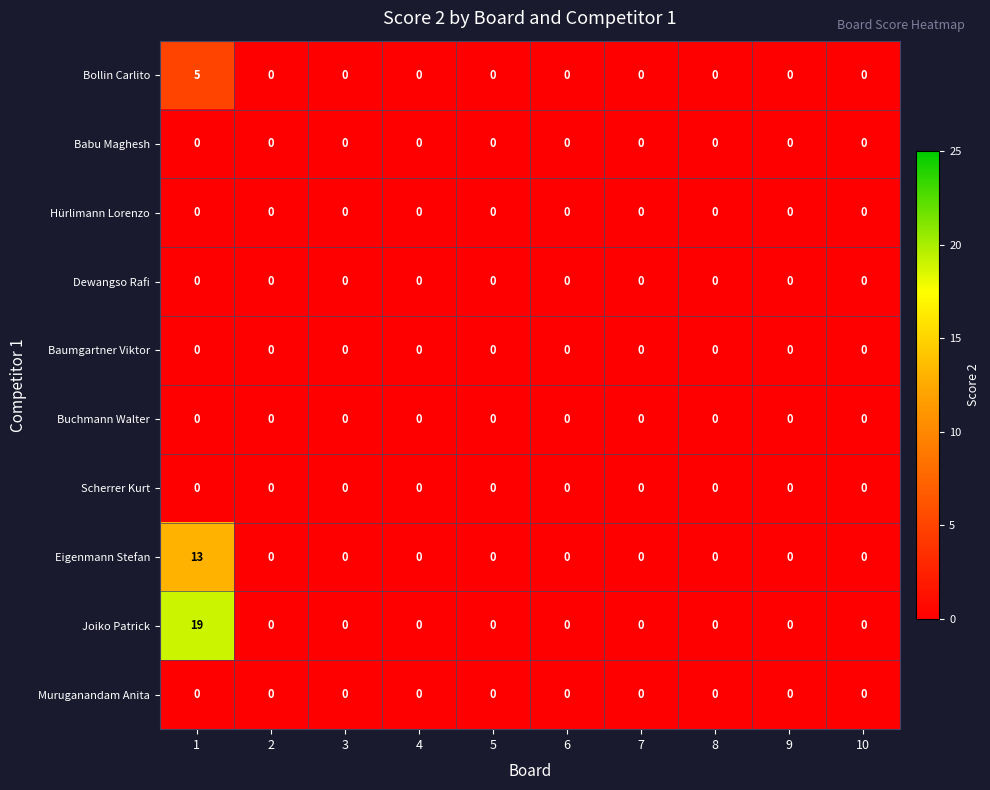

Which series has the largest total across all categories?

Joiko Patrick